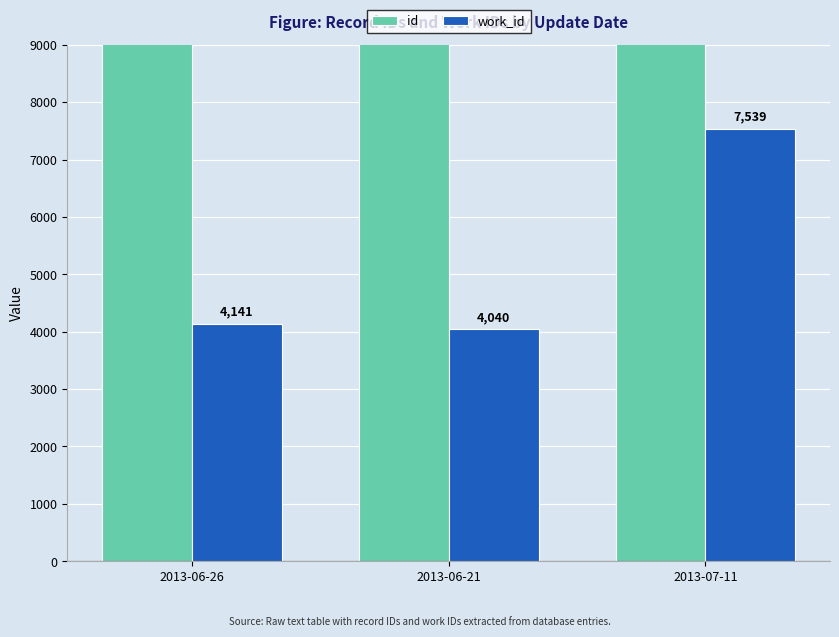

How many groups of bars are there?

3